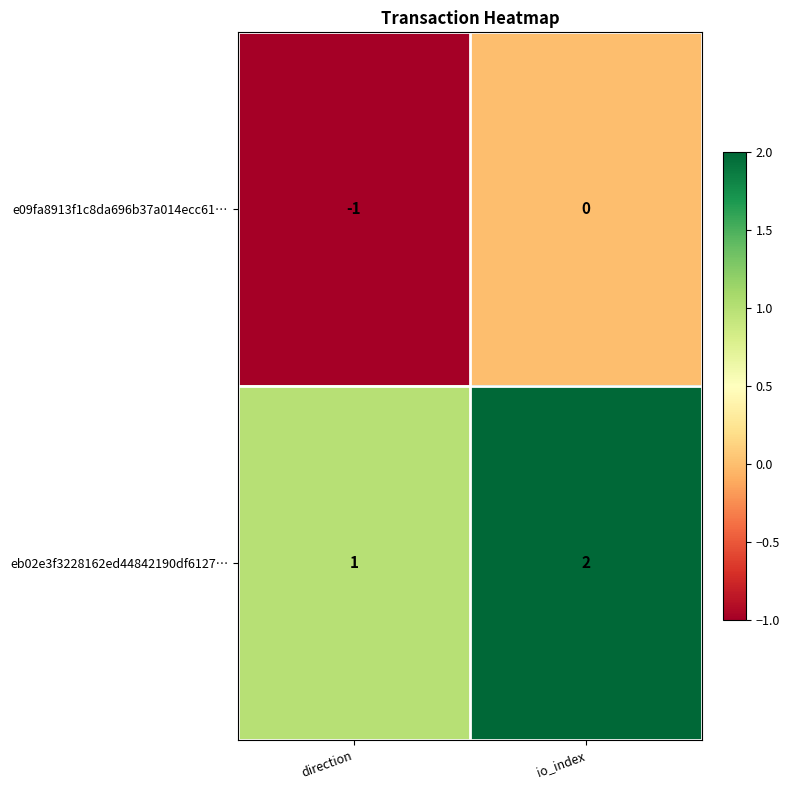

Reading left to right, transcribe all the data shown in this chart.

e09fa8913f1c8da696b37a014ecc61…: -1	0
eb02e3f3228162ed44842190df6127…: 1	2